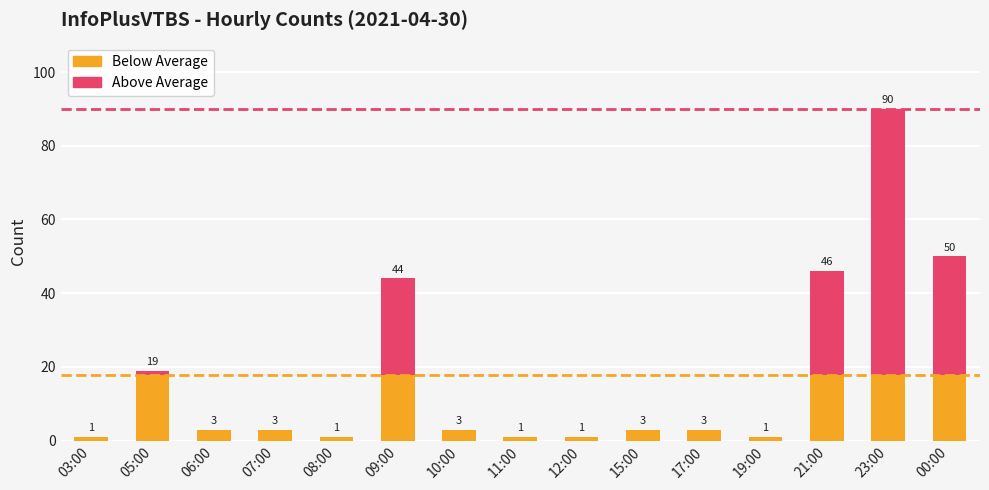

What is the value of the col_3 (max reference) bar at the 2nd from the left?

19.0